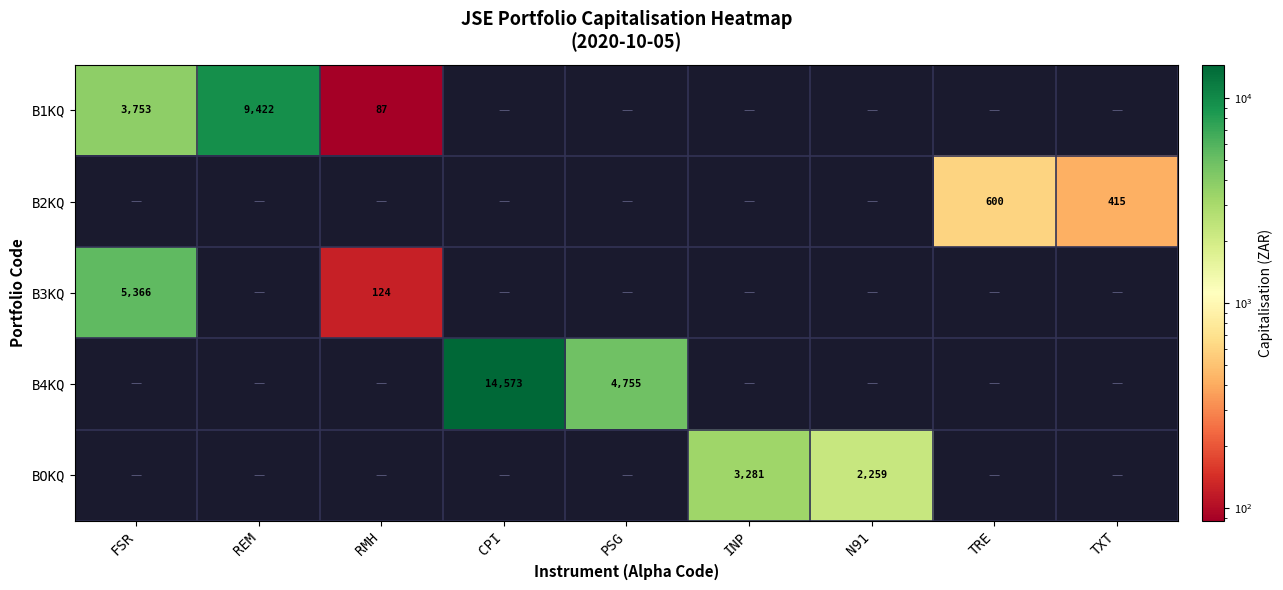

Is it true that BOKQ equals 2259 at N91?

True